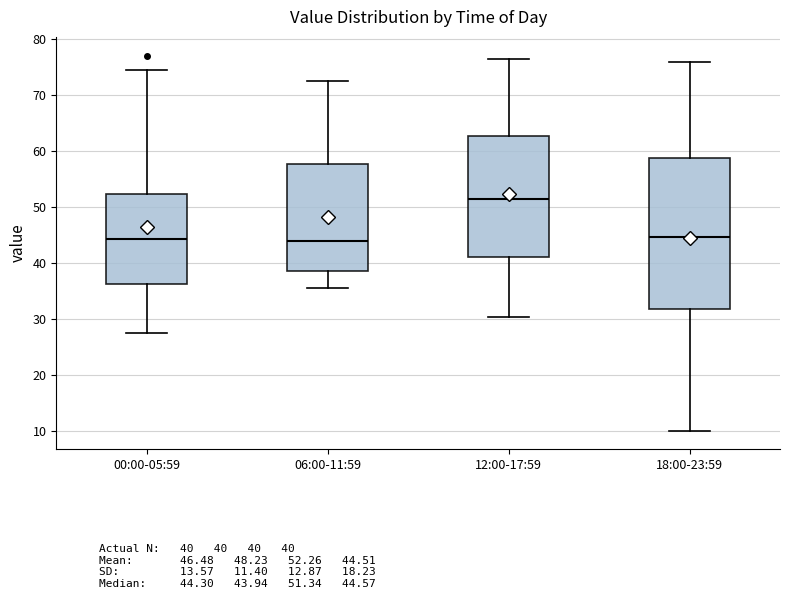

Comparing the boxes themselves (not the whiskers), which one is the tallest?

18:00-23:59